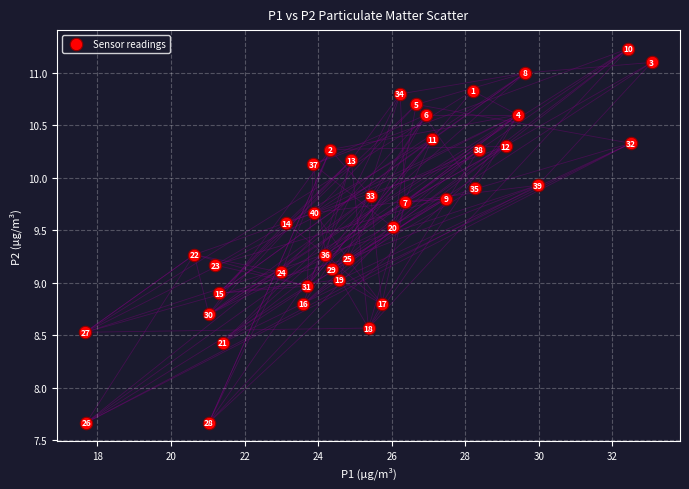

What Y value in the scatter plot is closest to 9?

9.0